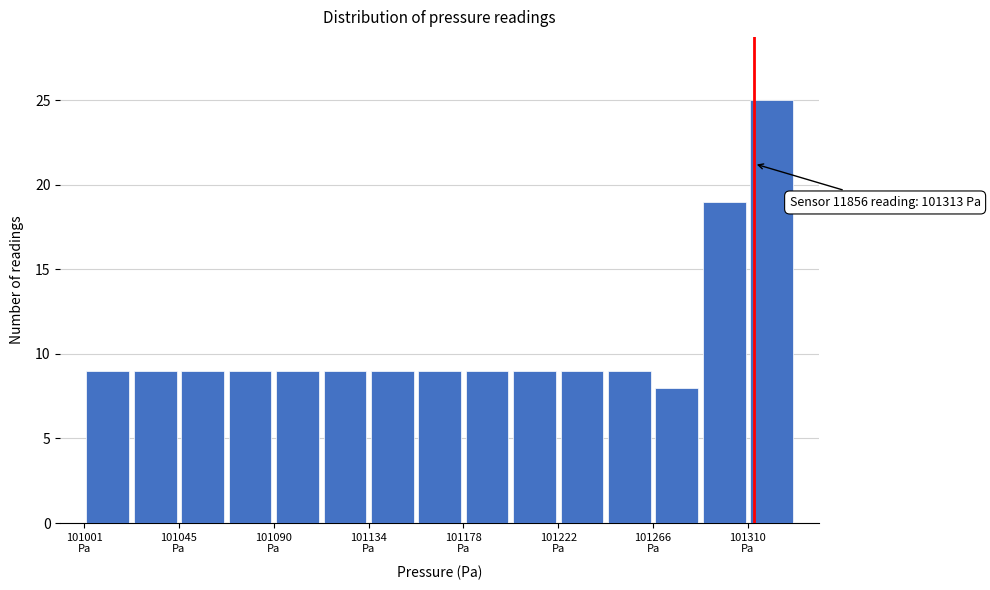

Which range on the x-axis has the tallest bar?

101310 to 101330